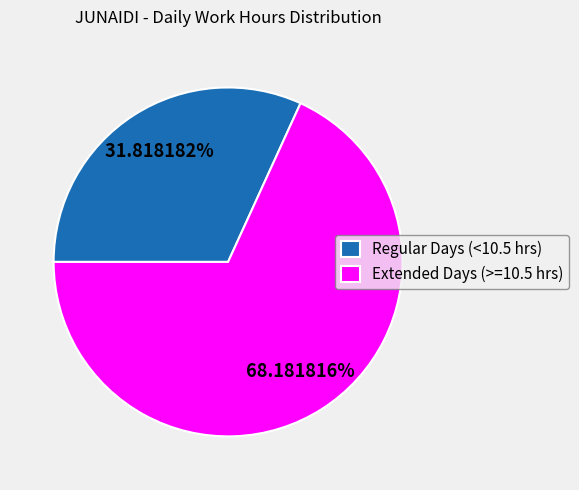

Rank the categories by value from highest to lowest.

Extended Days (>=10.5 hrs), Regular Days (<10.5 hrs)